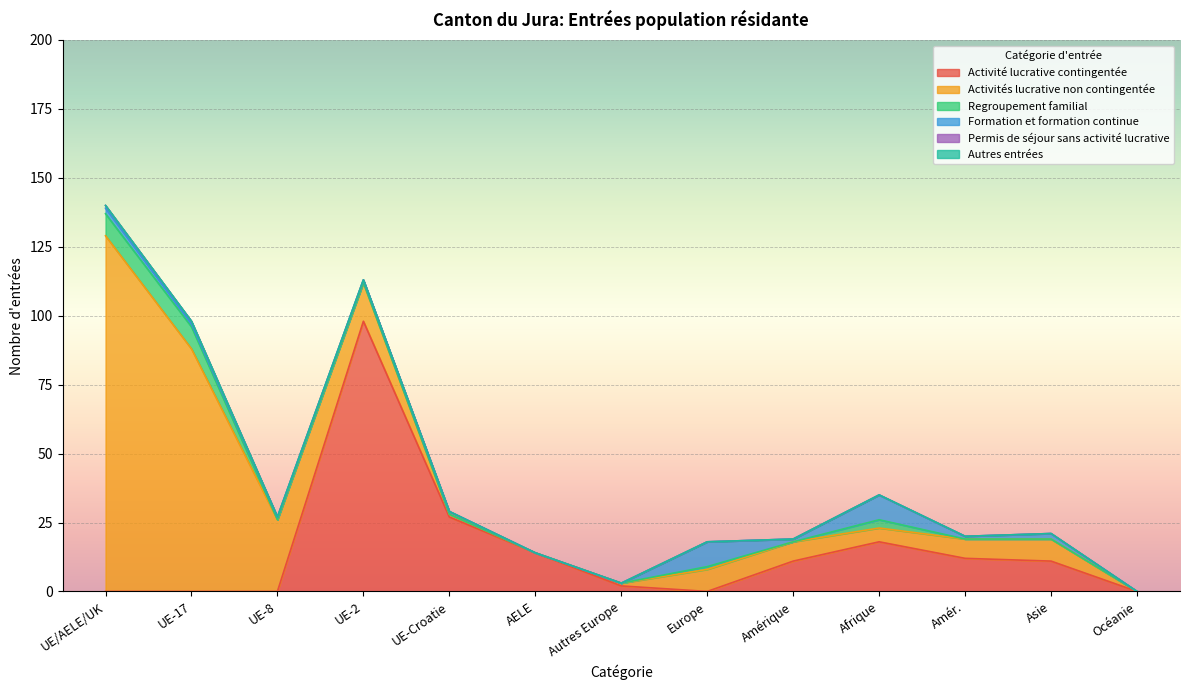

Reading right to left, what are all the values shown in this chart?

Activité lucrative contingentée: 0	11	12	18	11	0	2	14	27	98	0	0	0
Activités lucrative non contingentée: 0	8	7	5	7	8	1	0	1	14	26	88	129
Regroupement familial: 0	0	0	3	0	1	0	0	0	0	0	8	8
Formation et formation continue: 0	2	1	9	1	9	0	0	1	1	1	1	2
Permis de séjour sans activité lucrative: 0	0	0	0	0	0	0	0	0	0	0	1	1
Autres entrées: 0	0	0	0	0	0	0	0	0	0	0	0	0